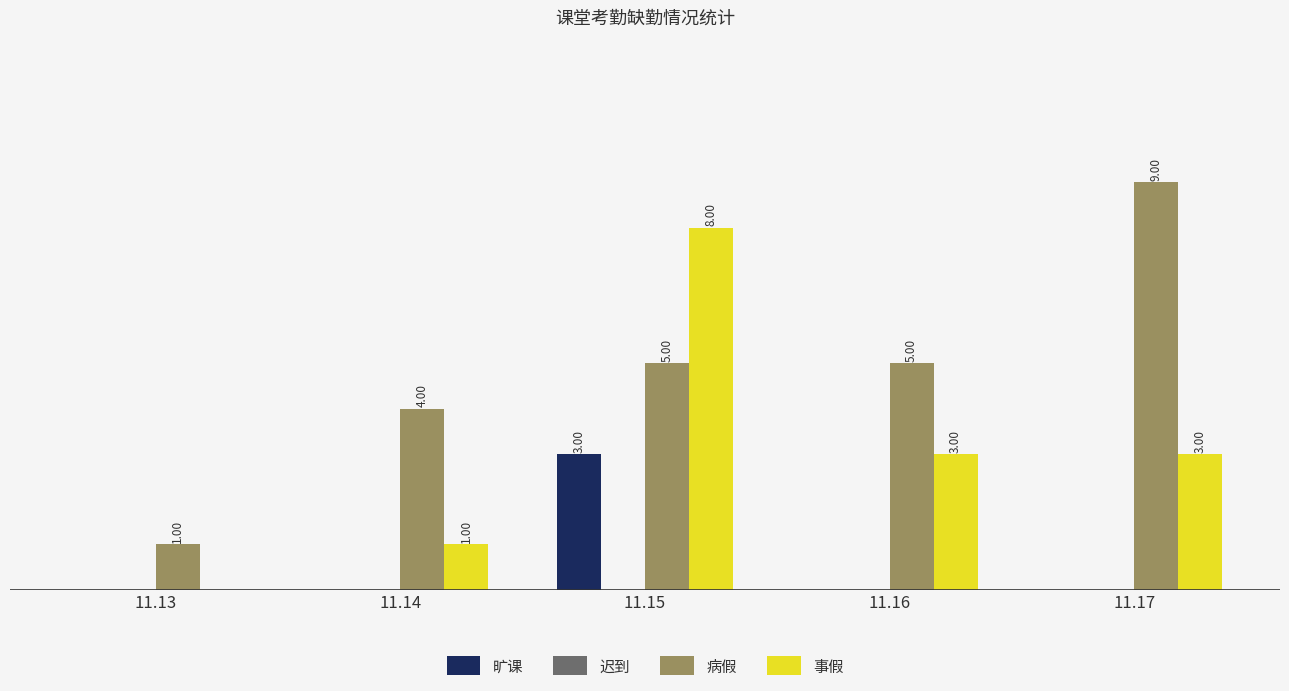

Between 11.13 and 11.14, which series saw the biggest shift?

病假